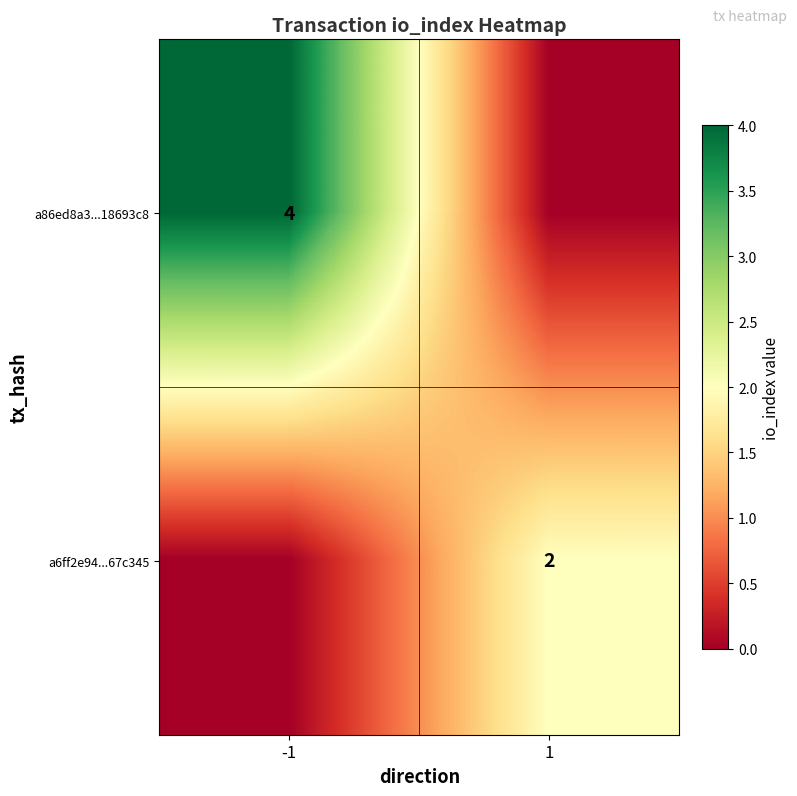

The a6ff2e94...67c345 series shows 1 at 1. True or false?

False